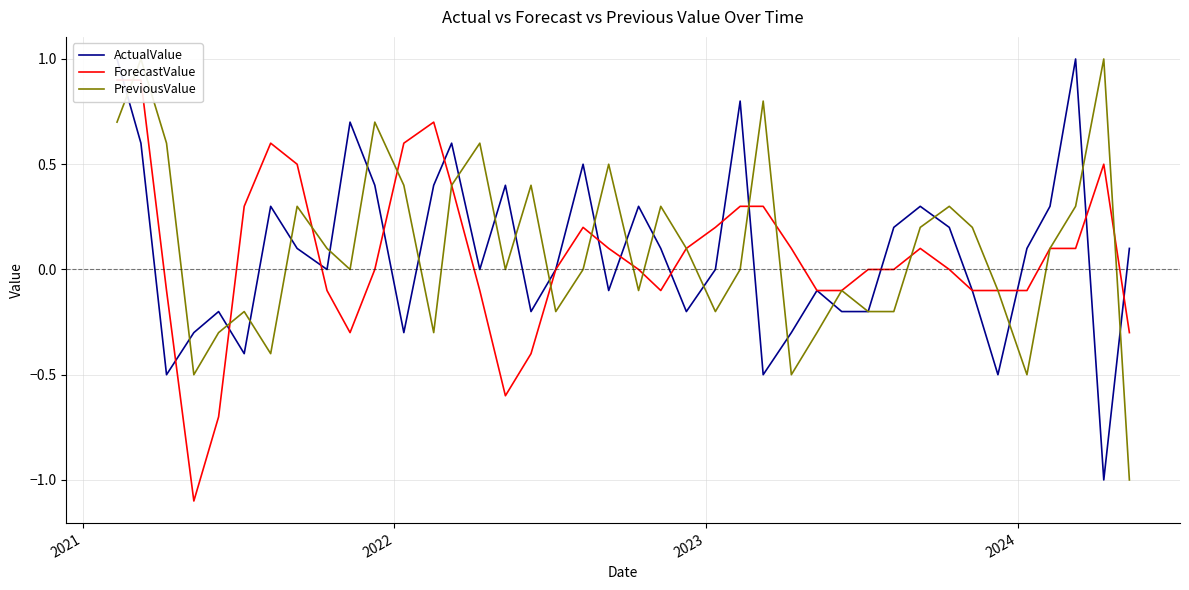

What are all the series names shown in the legend?

ActualValue, ForecastValue, PreviousValue